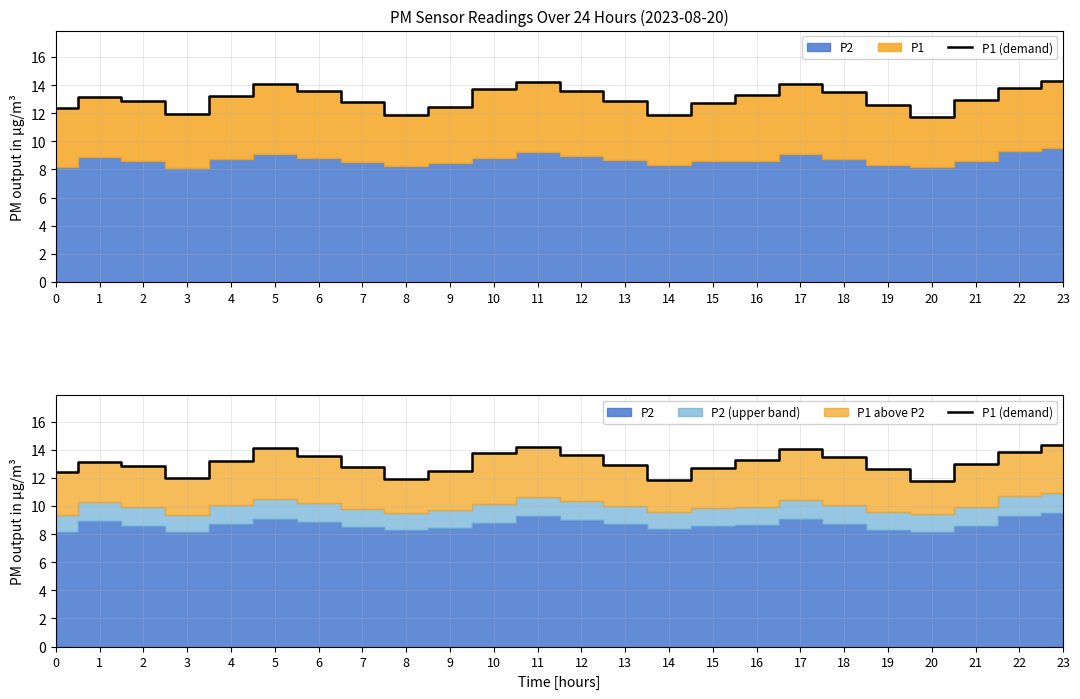

What is the value of the 2nd point from the left?

13.1